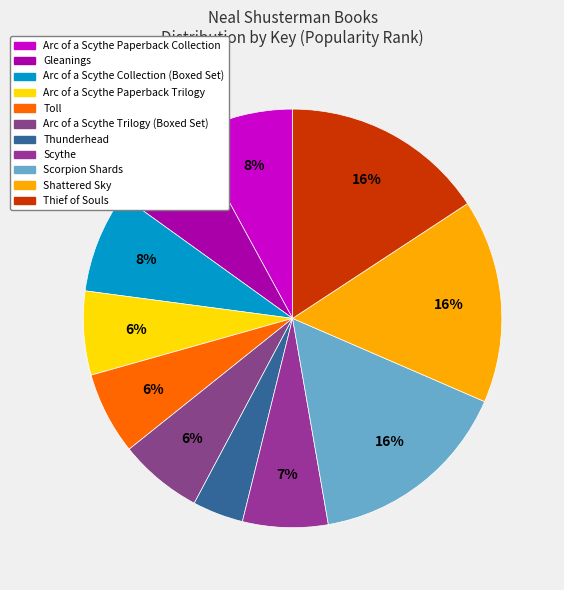

Between Scorpion Shards and Arc of a Scythe Paperback Collection, which is larger?

Scorpion Shards